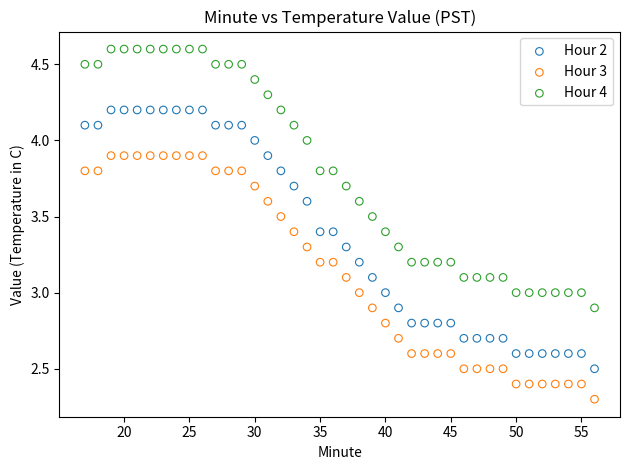

What are all the series names shown in the legend?

Hour 2, Hour 3, Hour 4